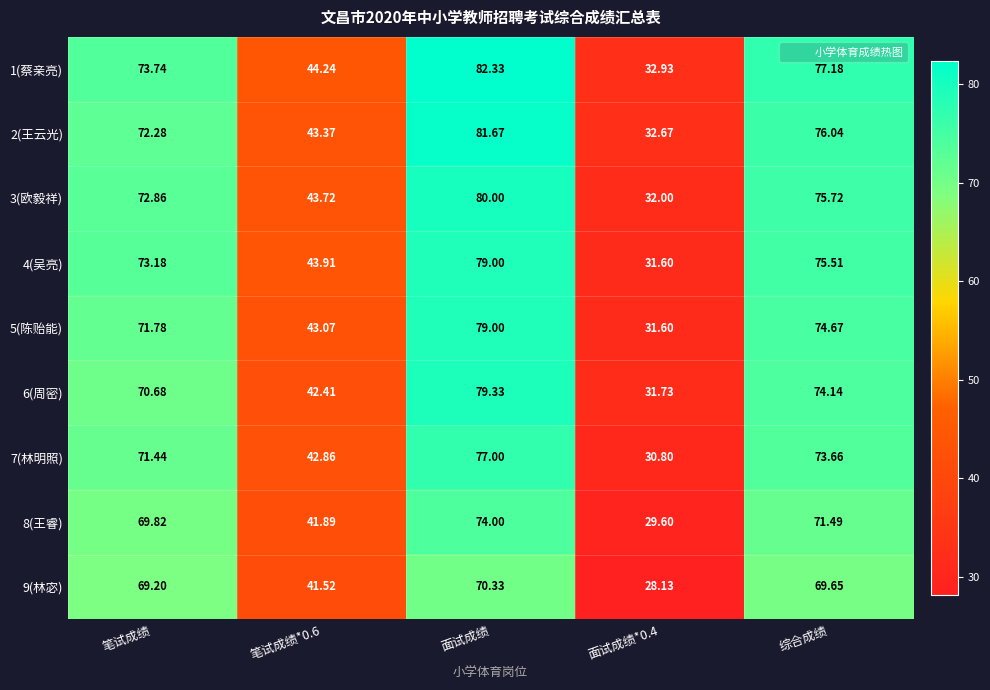

Where does the 1(蔡亲亮) series first go above 73?

笔试成绩